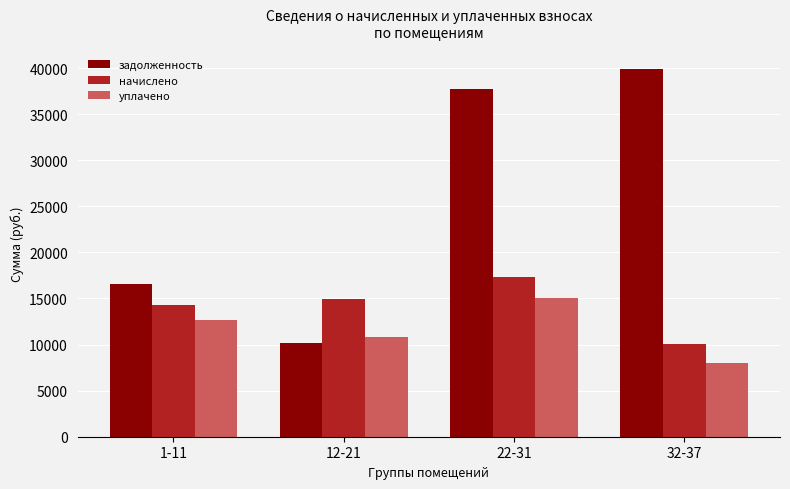

What are all the series names shown in the legend?

задолженность, начислено, уплачено